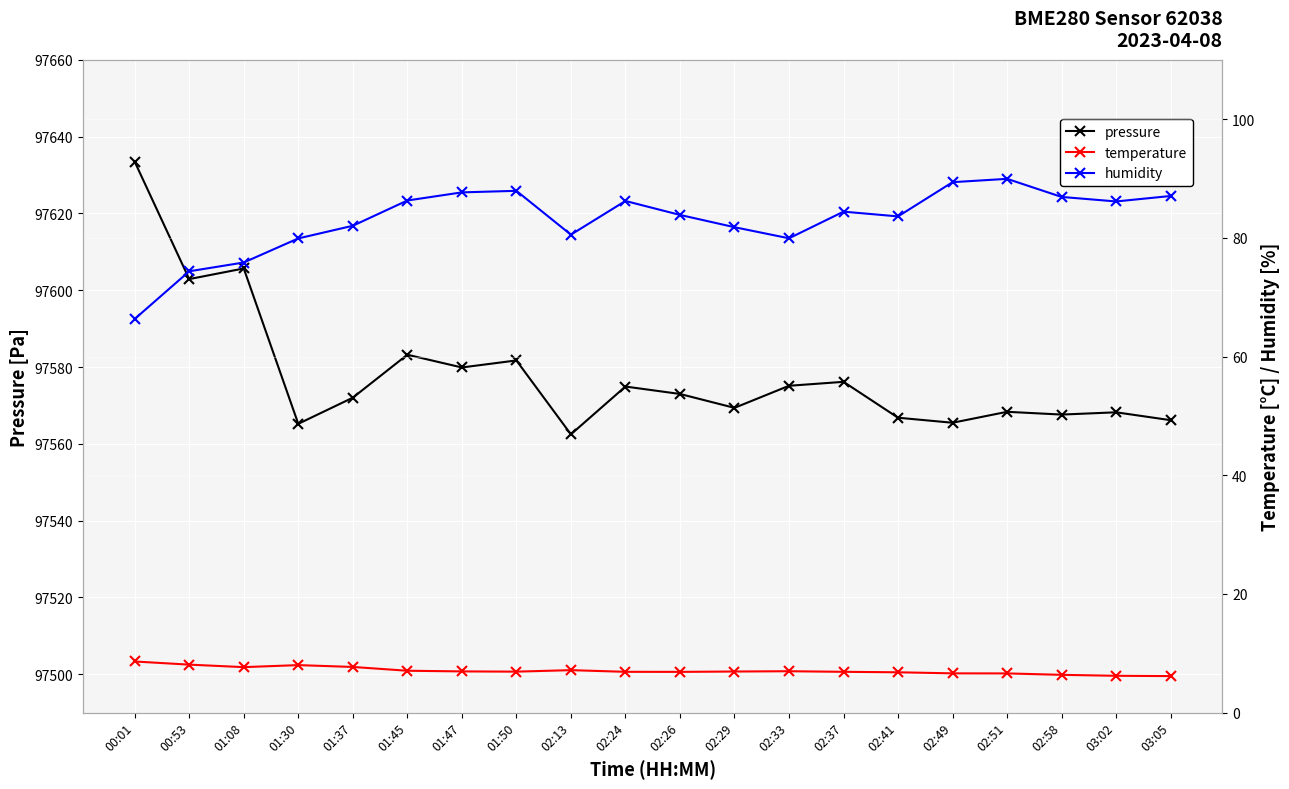

What are all the series names shown in the legend?

pressure, temperature, humidity